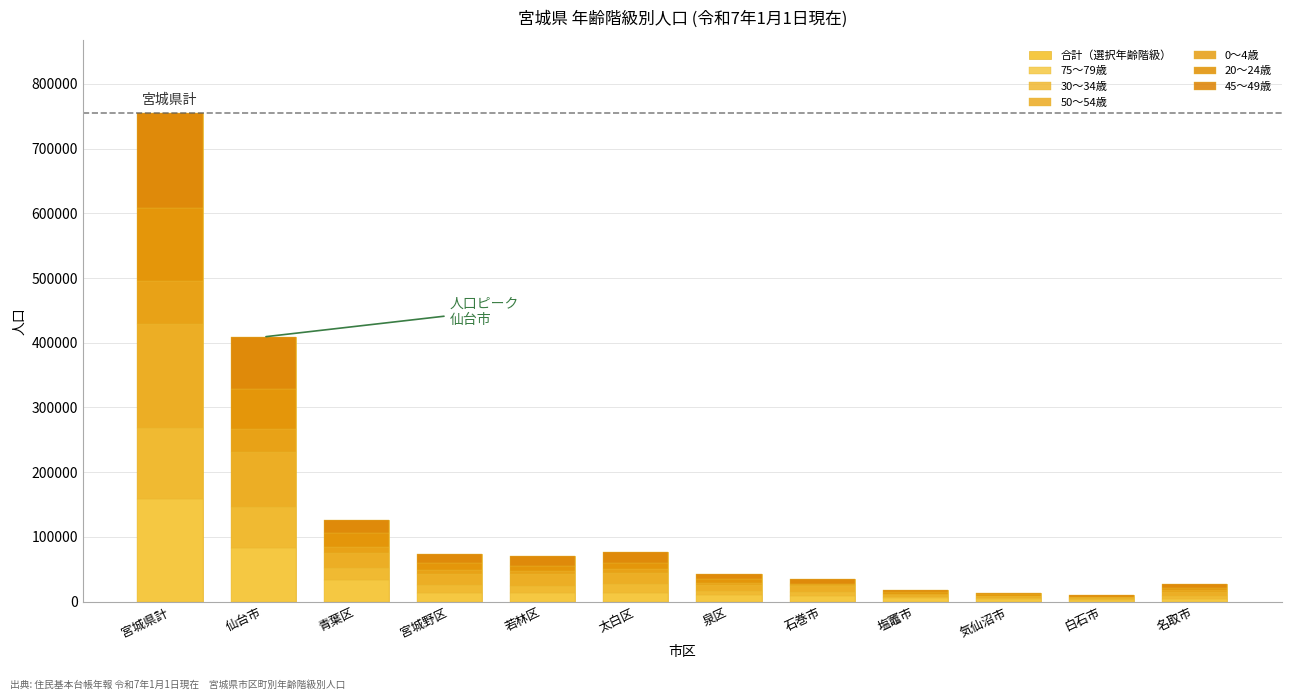

What is the difference between the second highest and second lowest values in the 0～4歳 series?

33468